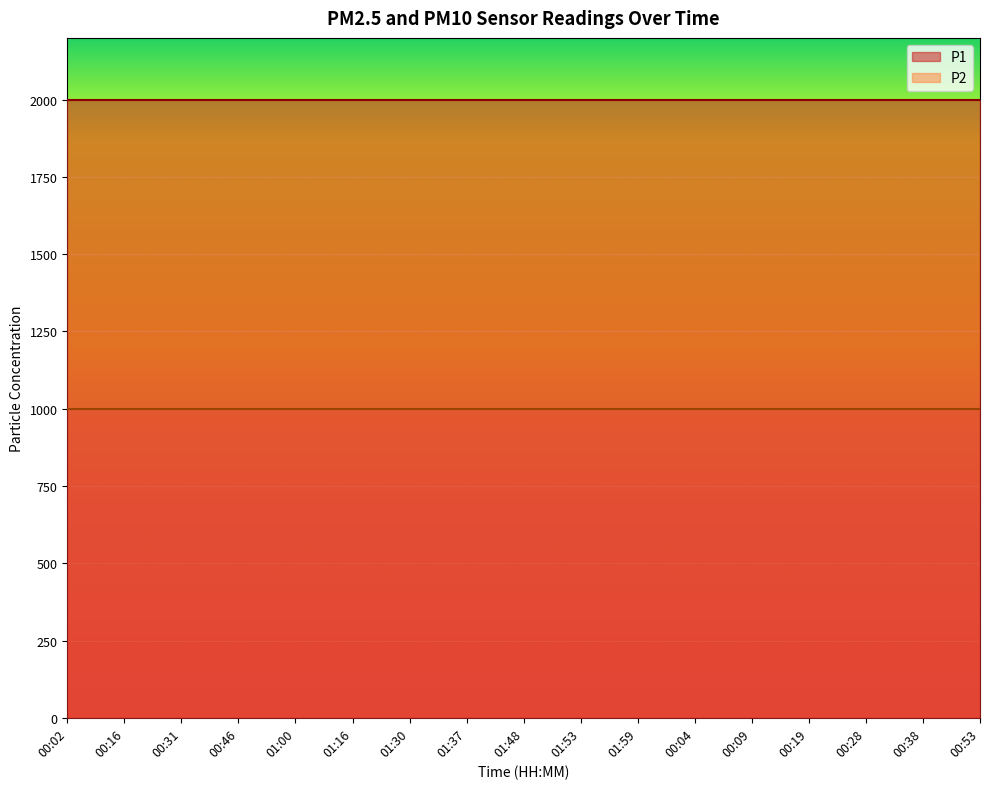

At which category is the sum across all series the highest?

00:02